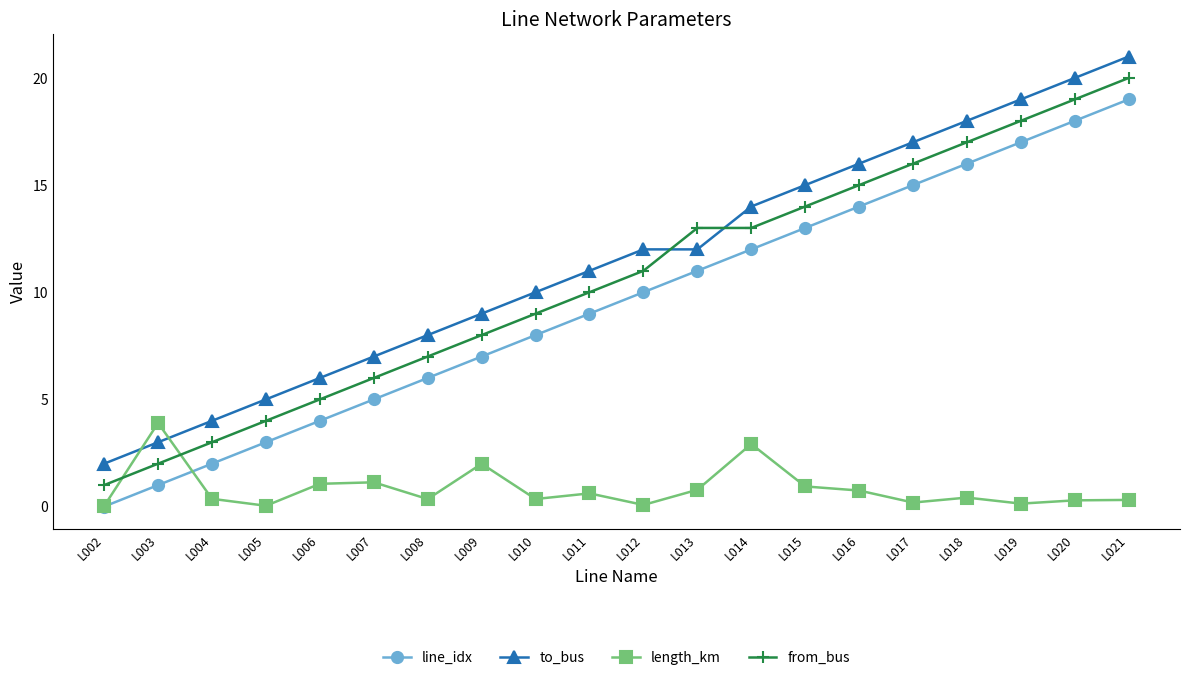

True or false: line_idx has a value of 2.0 at L004.

True